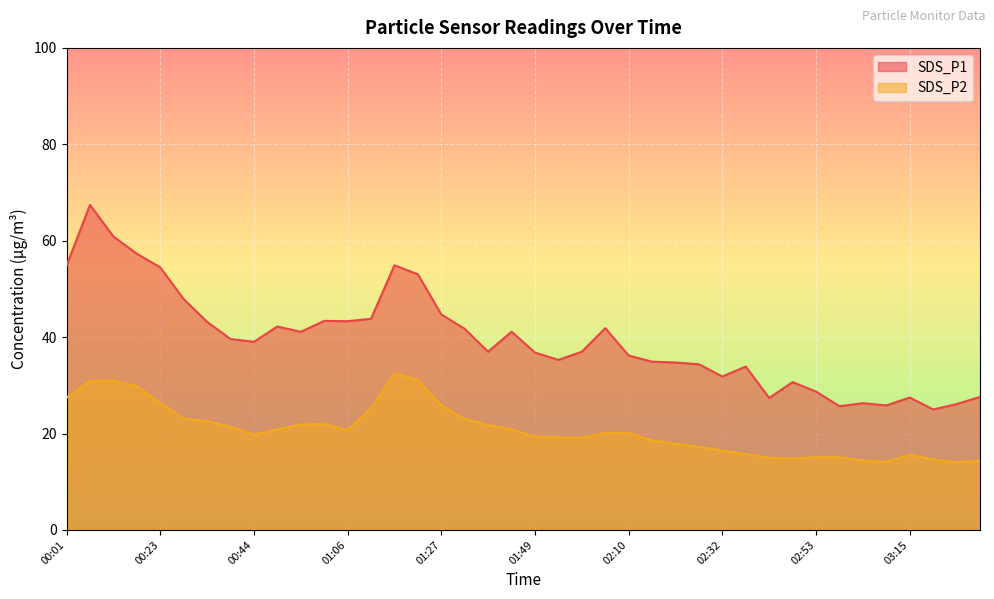

What are all the series names shown in the legend?

SDS_P1, SDS_P2